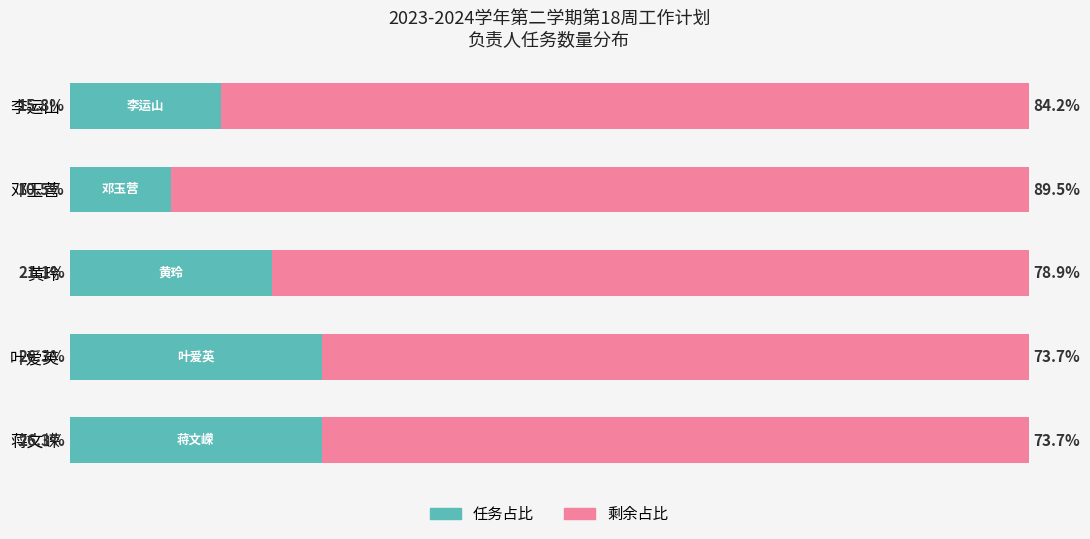

Where is 任务占比 nearest to the value 18?

李运山